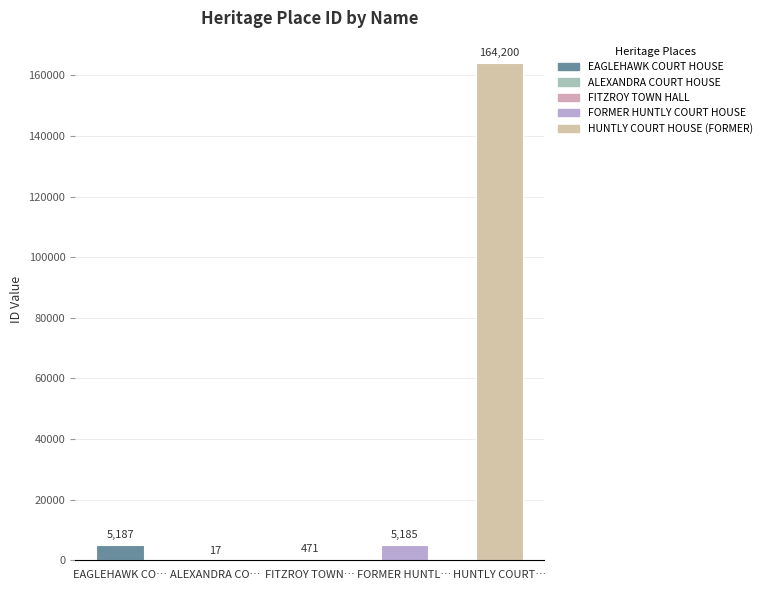

Where does the data first go above 5185?

EAGLEHAWK CO…